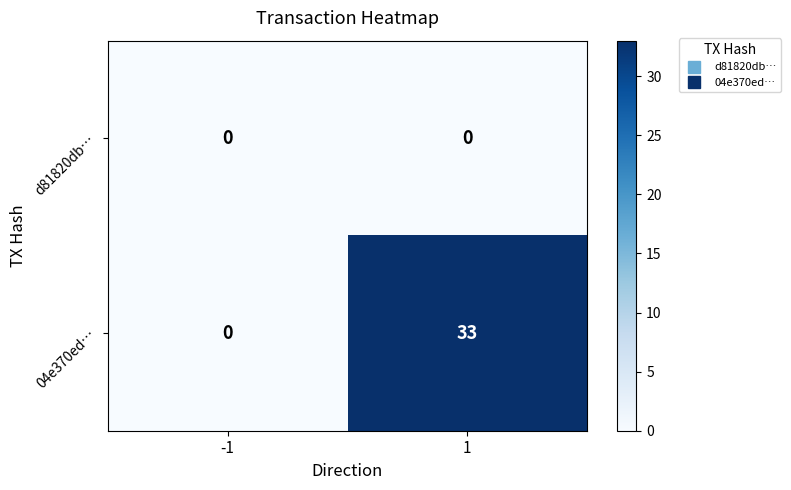

What is the greatest value displayed?

33